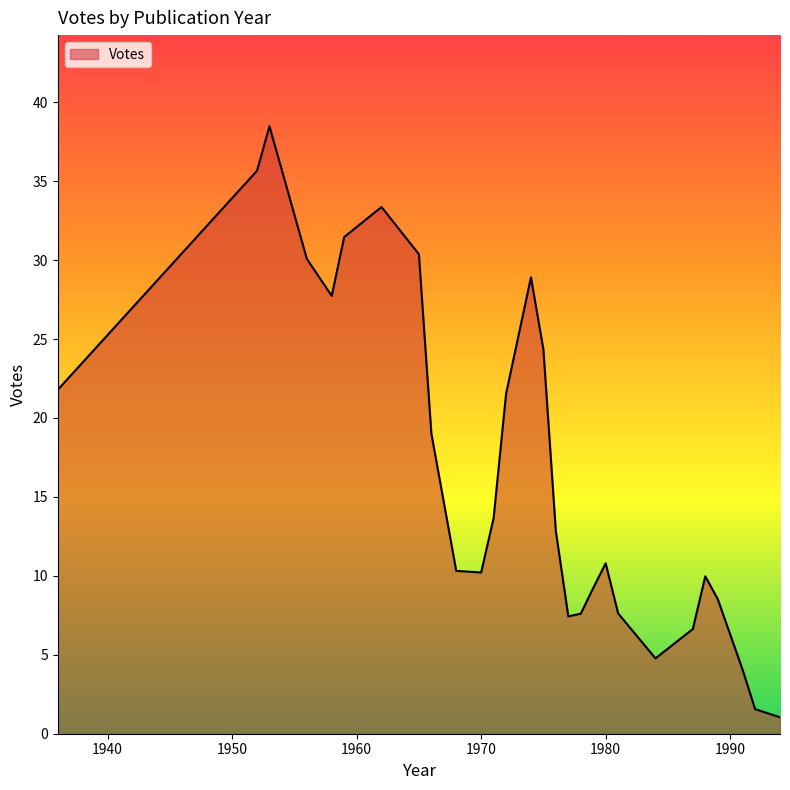

What is the difference between the maximum and minimum values?

37.4